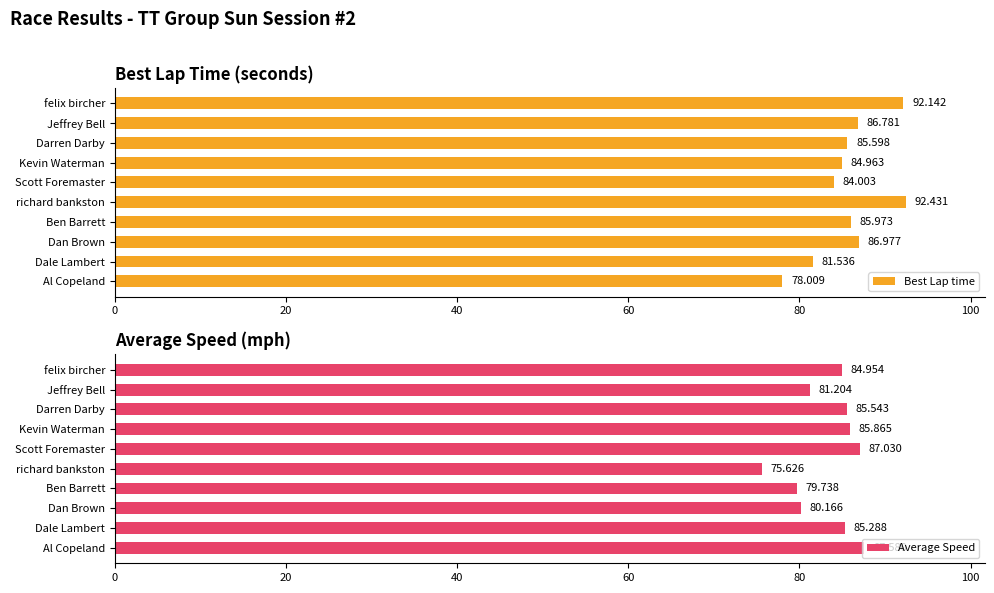

What are all the series names shown in the legend?

Best Lap time, Average Speed